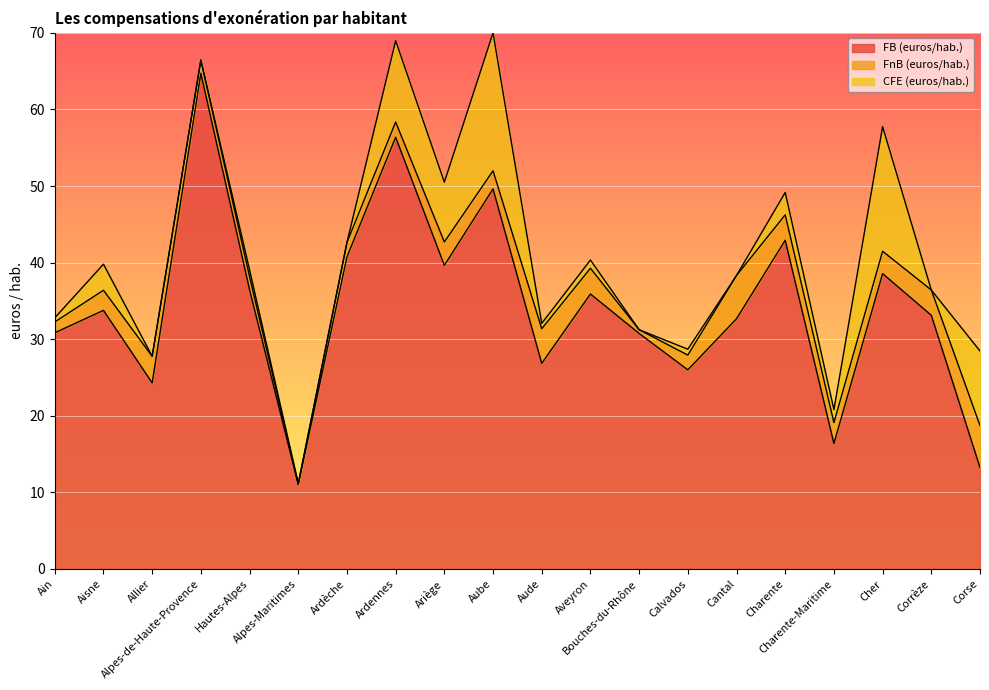

True or false: FnB (euros/hab.) has a value of 2.0 at Ardennes.

True